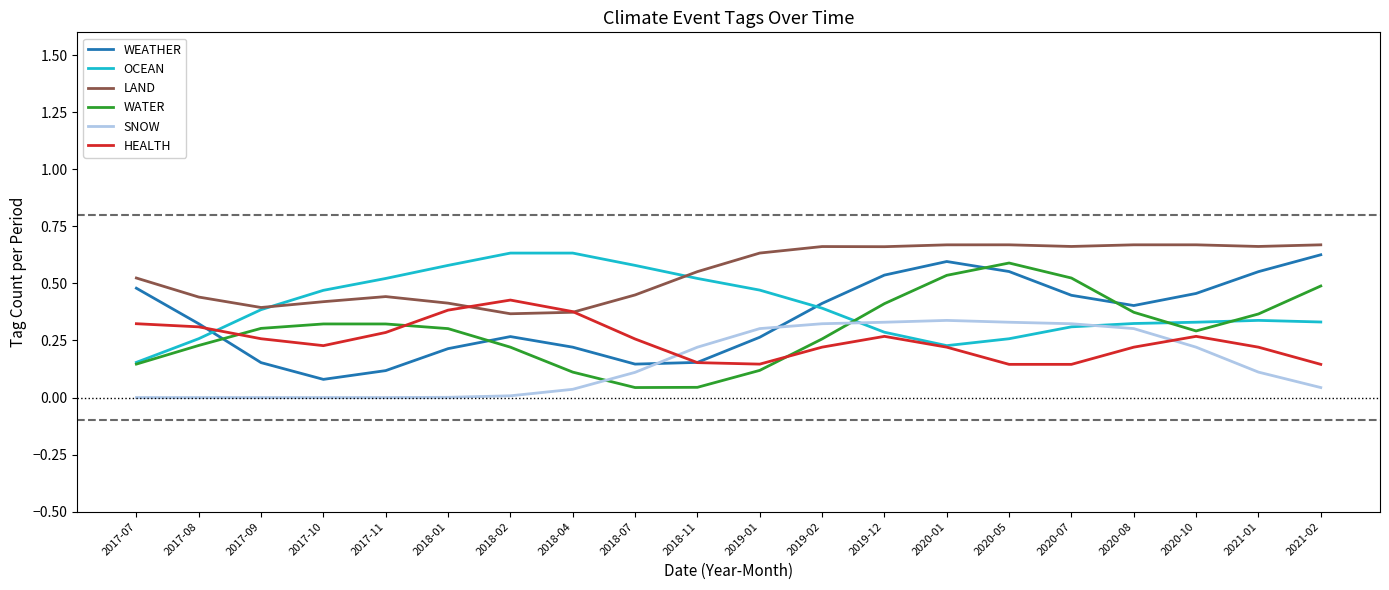

At how many categories does at least one series exceed 0?

20